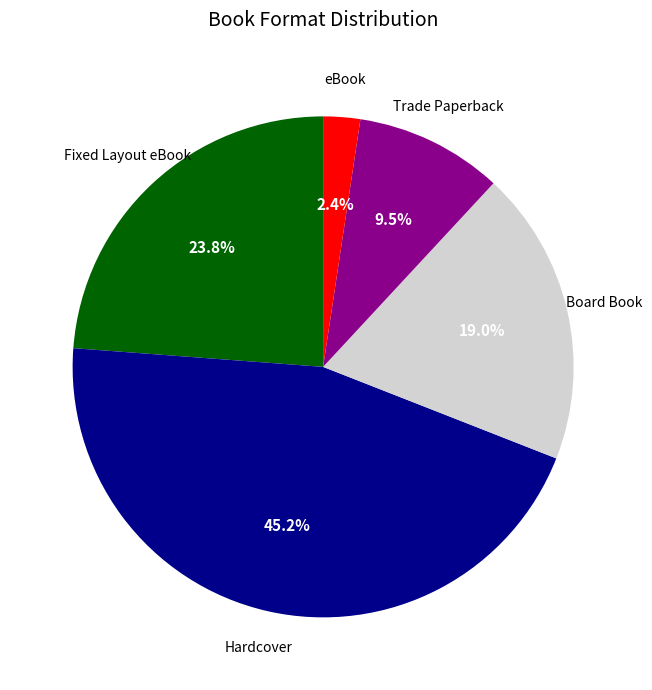

To the nearest percent, what is the average slice percentage?

20%